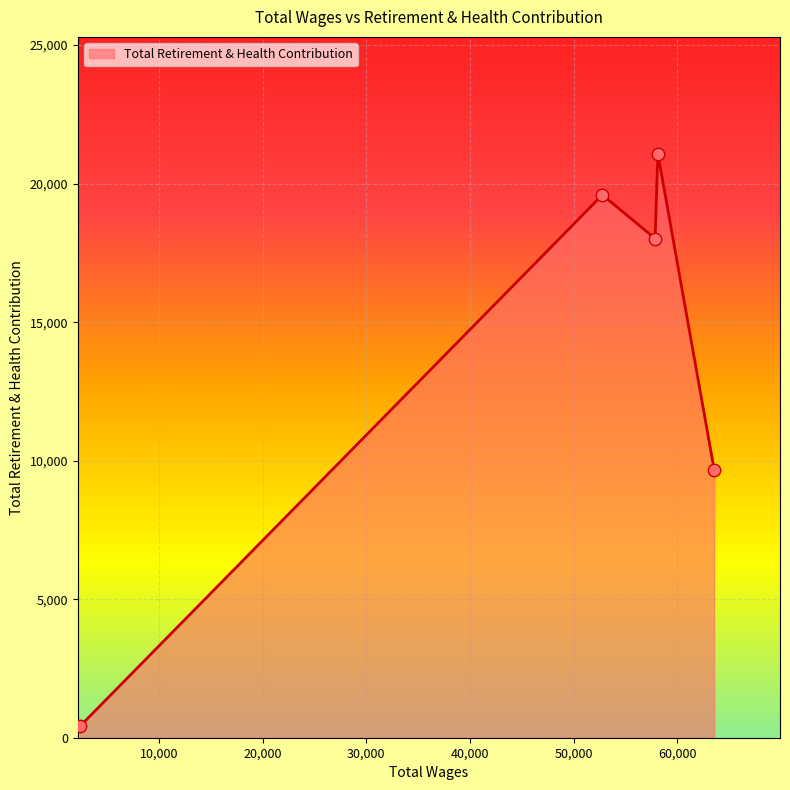

What is the average value?

13759